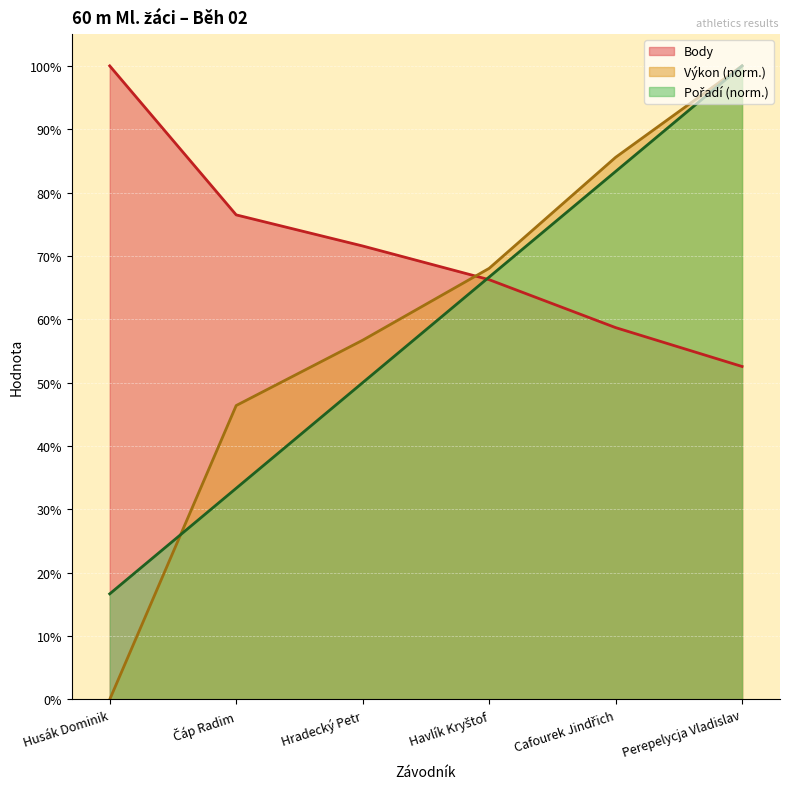

At how many categories does at least one series exceed 0?

6